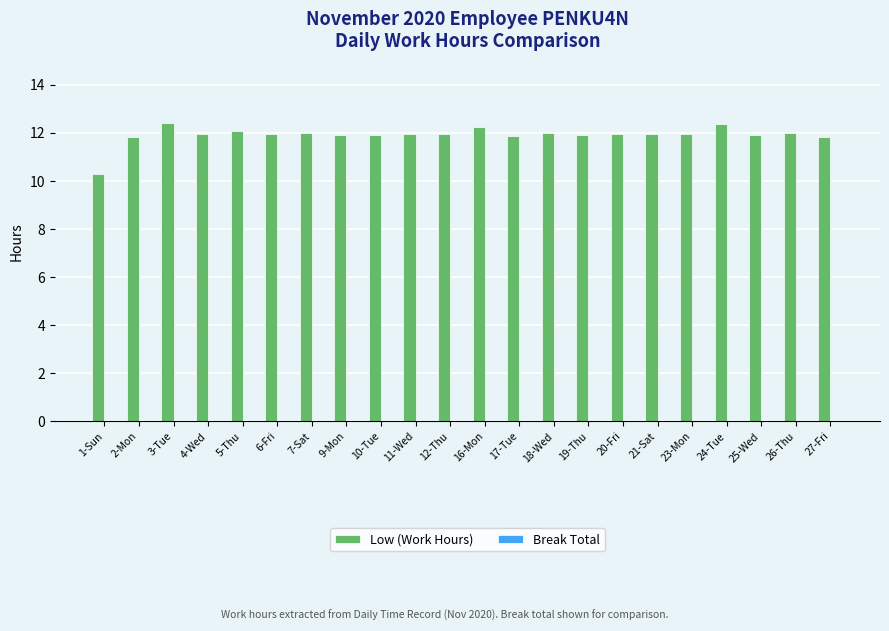

What is the change in value from 16-Mon to 23-Mon?

-0.3